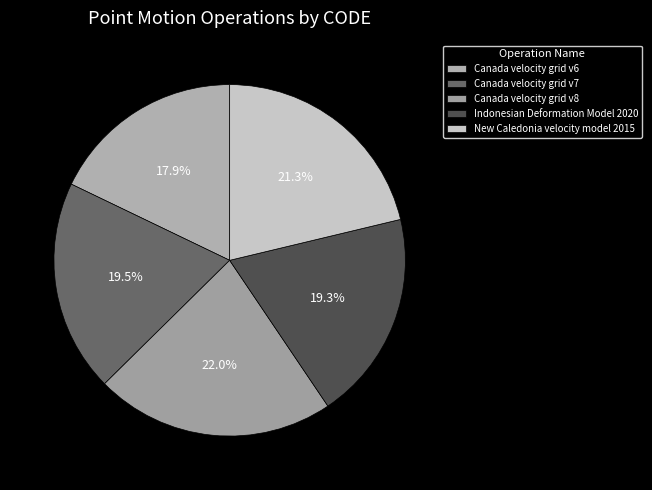

What is the change in value from Canada velocity grid v7 to Canada velocity grid v8?

+1224